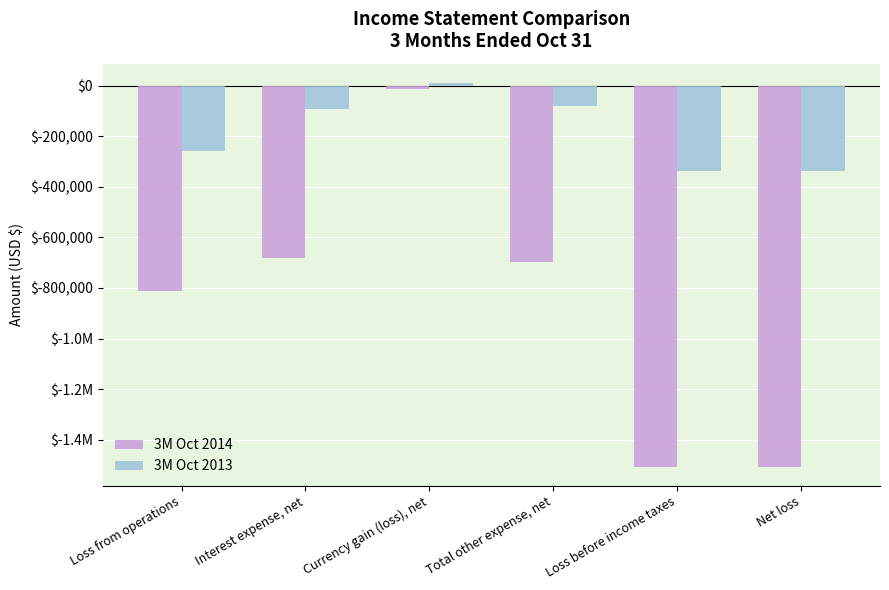

Rank the categories by 3M Oct 2014 value from lowest to highest.

Loss before income taxes, Net loss, Loss from operations, Total other expense, net, Interest expense, net, Currency gain (loss), net